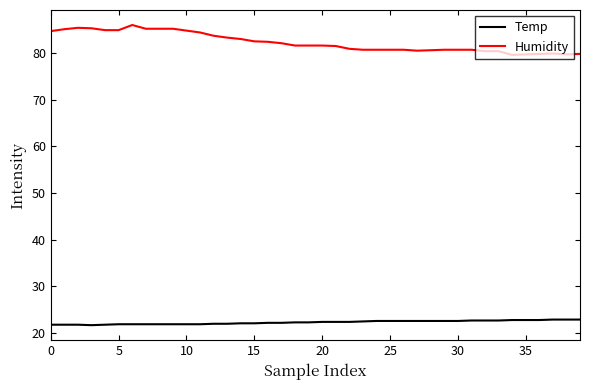

What is the minimum value shown in the chart?

21.7